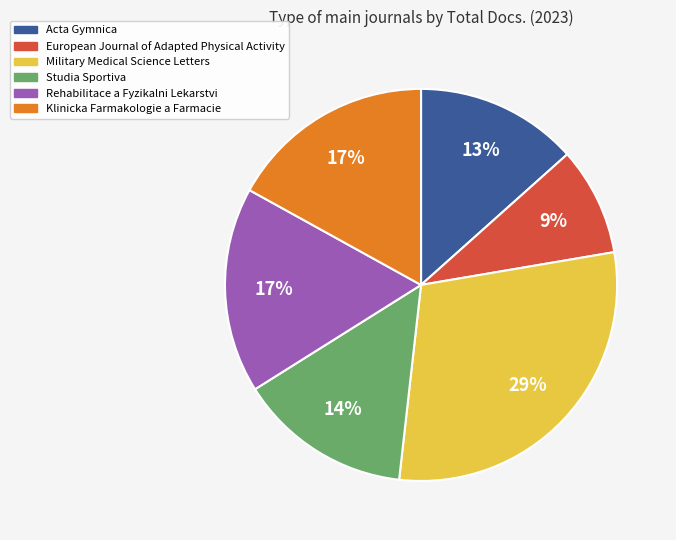

To the nearest percent, what percentage of the pie is Klinicka Farmakologie a Farmacie?

17%